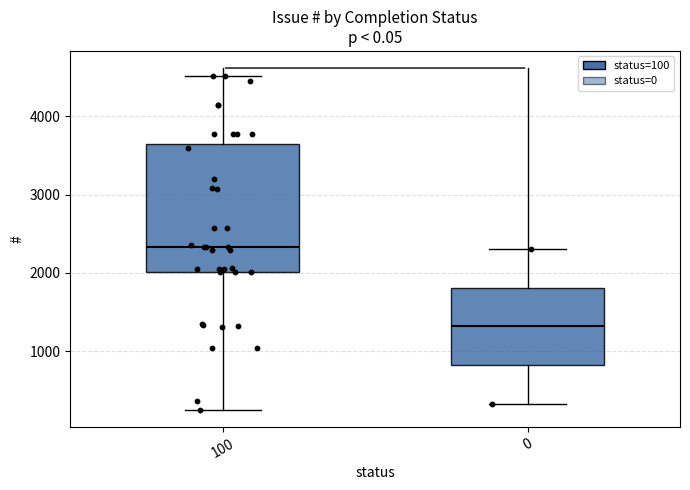

Reading left to right, transcribe this box plot: for each box, give where its median line is, the range the box spans, and where its two whiskers end, as read against the y-axis. The values are not printed on the chart, so give them approximately, as read against the axis.

100: median 2300, box 2000 to 3600, whiskers 200 to 4500
0: median 1300, box 800 to 1800, whiskers 300 to 2300